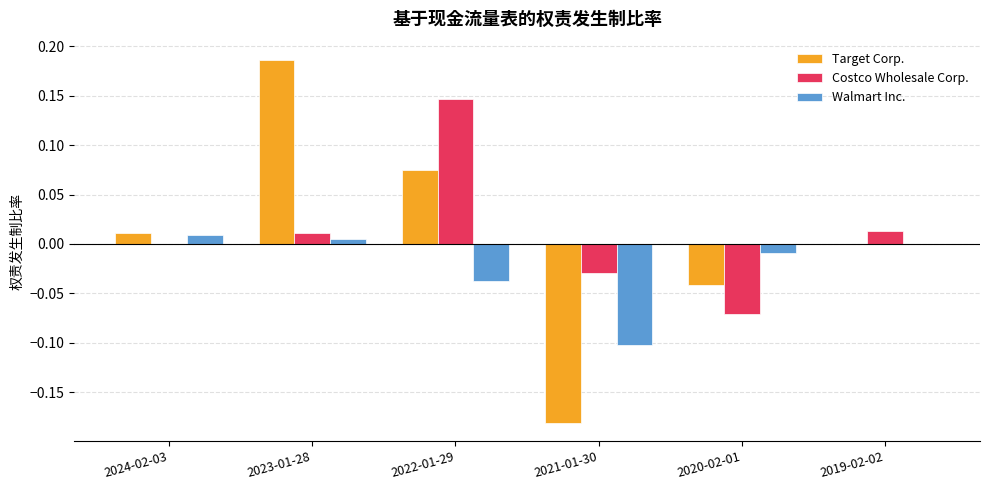

How many groups of bars are there?

6